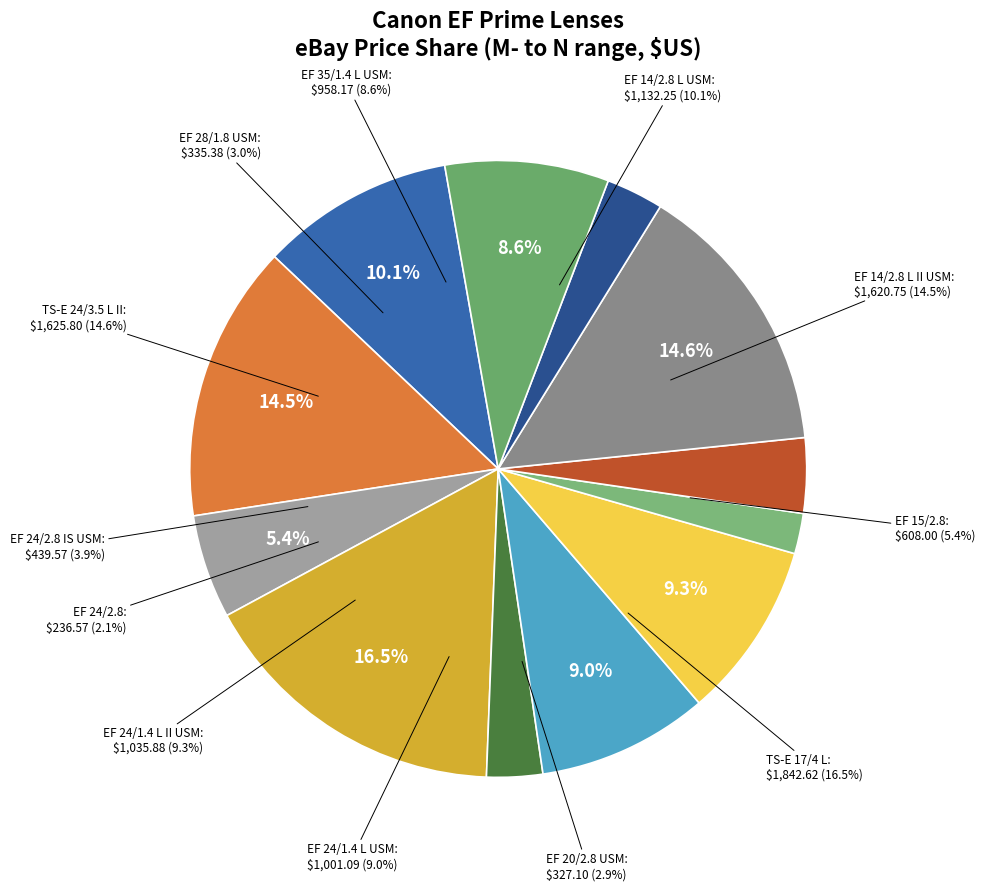

What is the change in value from EF 24/2.8 IS USM to EF 35/1.4 L USM?

+518.6